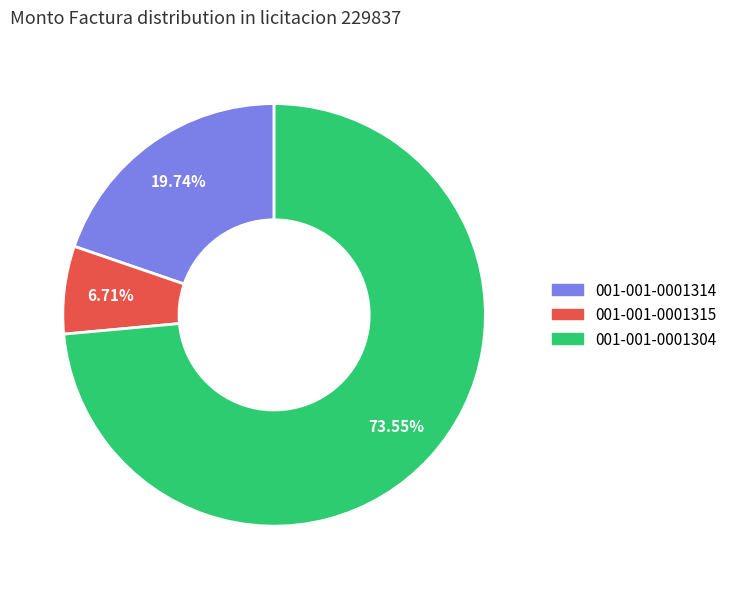

How many segments does this pie chart have?

3